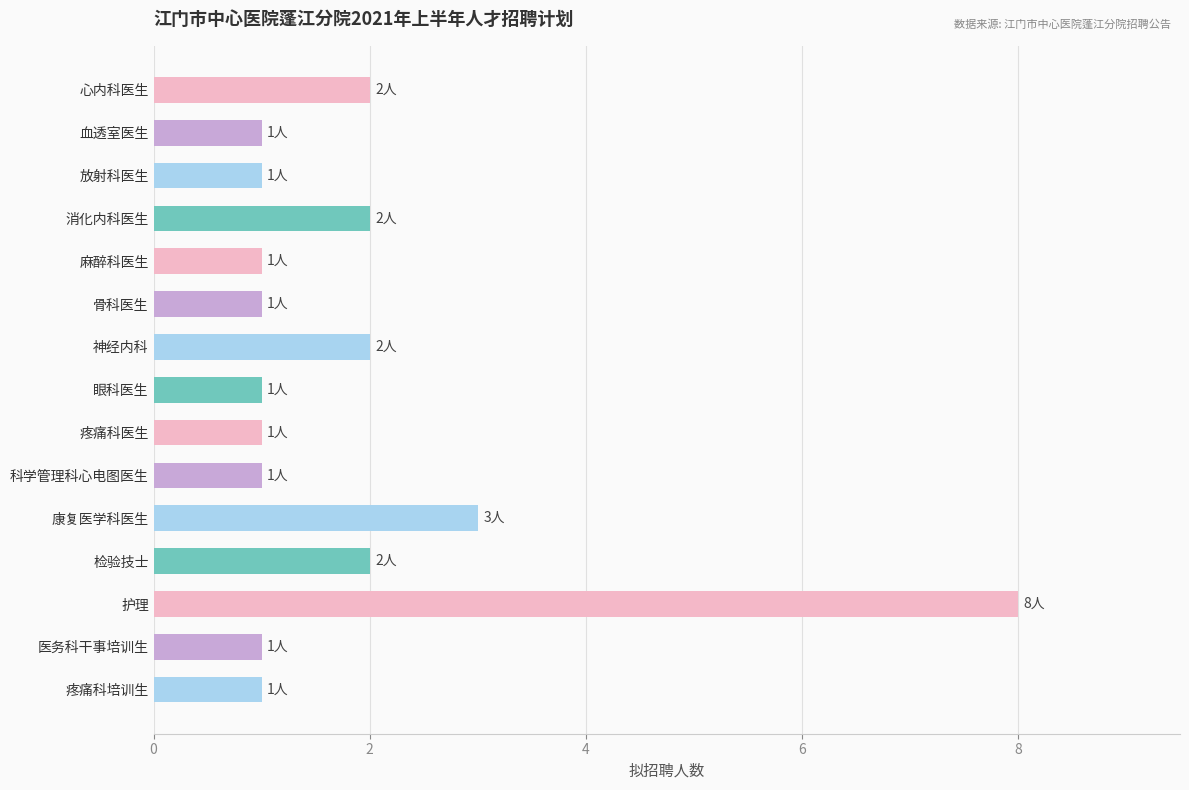

True or false: the data shows 1 at 科学管理科心电图医生.

True